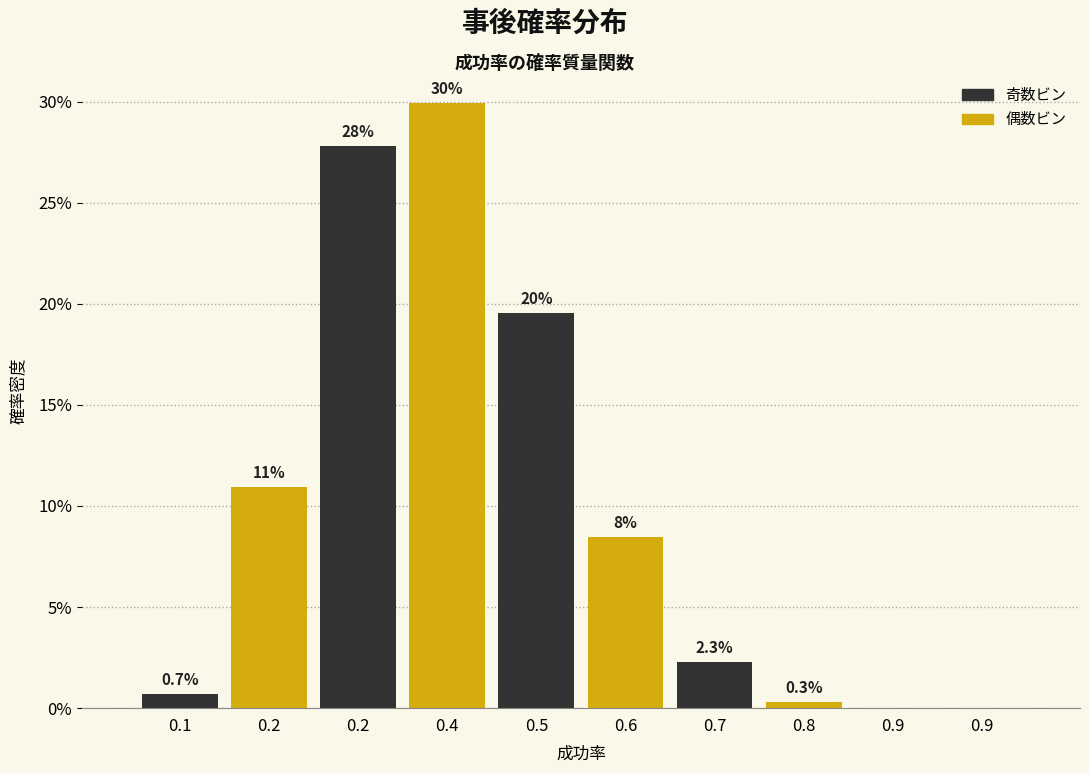

How many series are shown in this chart?

1